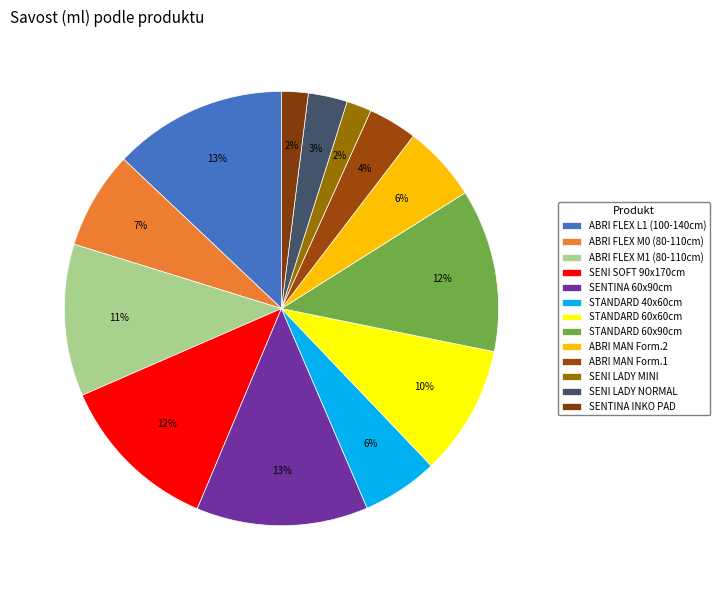

Is it true that STANDARD 60x90cm is 12% of the pie?

True